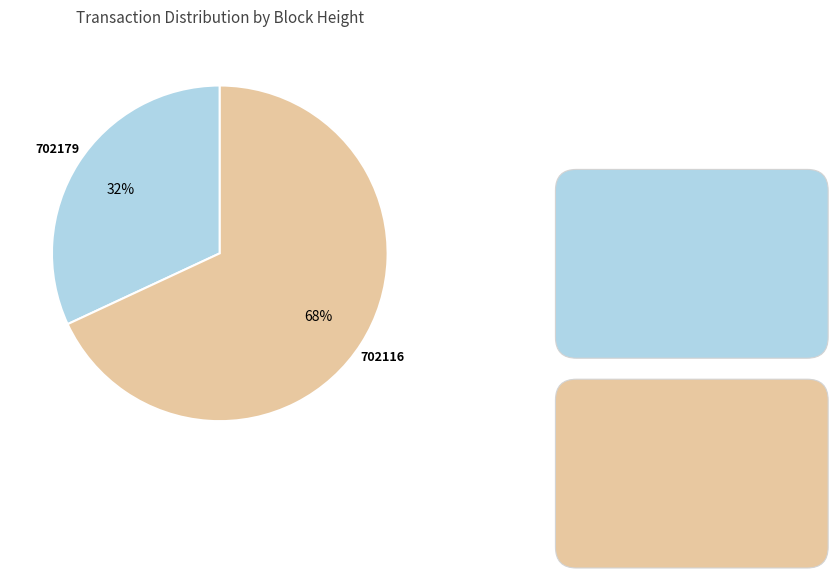

Count the number of slices in the pie.

2